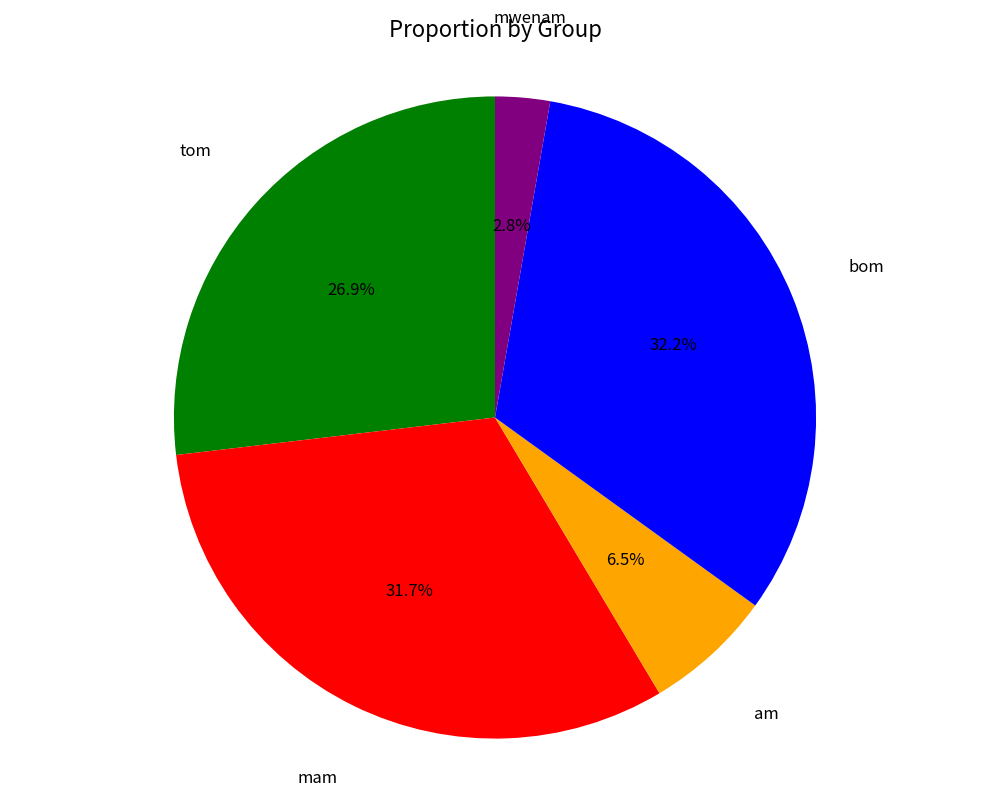

Is there a majority slice in this chart?

No